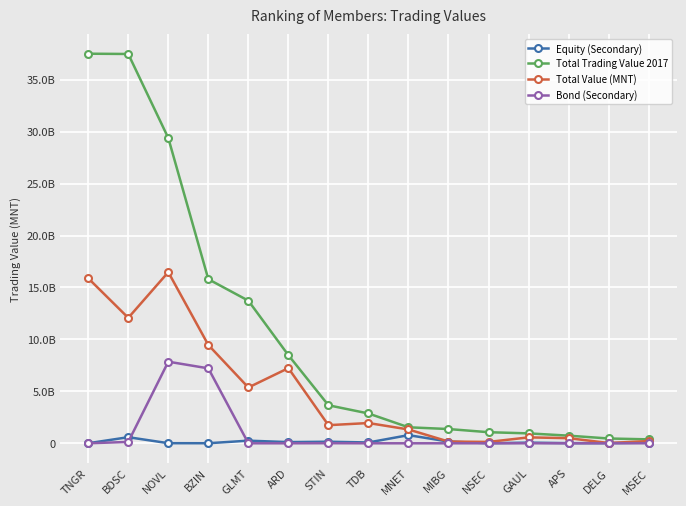

Between TDB and BDSC, which is larger?

BDSC